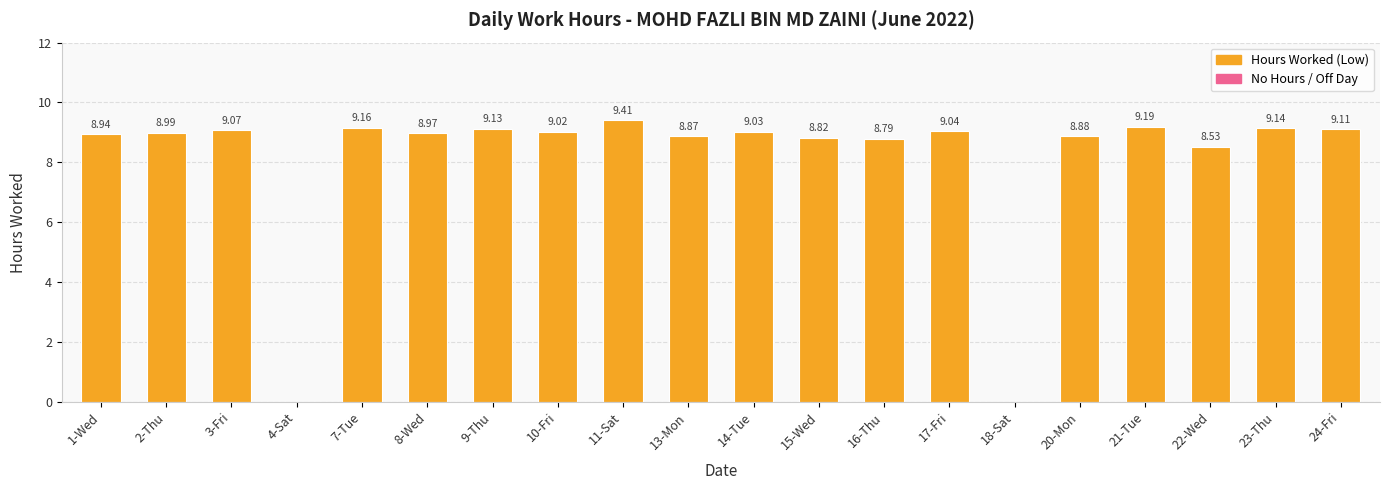

What is the sum of the values at 21-Tue and 9-Thu?

18.3